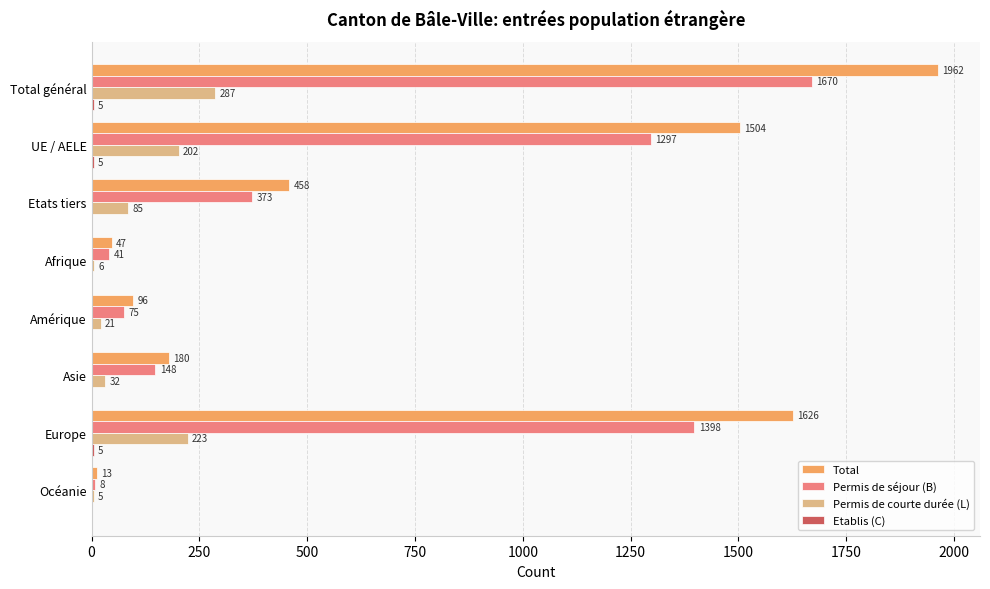

Between Amérique and Europe, which series saw the biggest shift?

Total